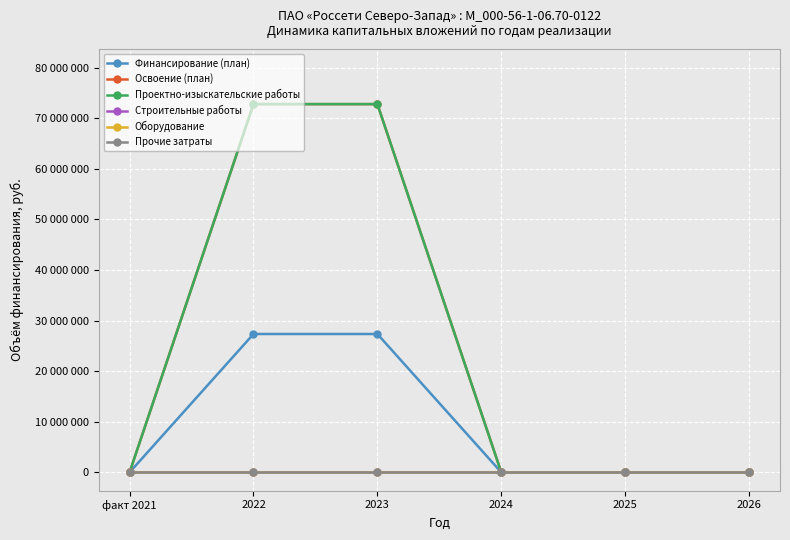

The value of Финансирование (план) at факт 2021 is 0. True or false?

True